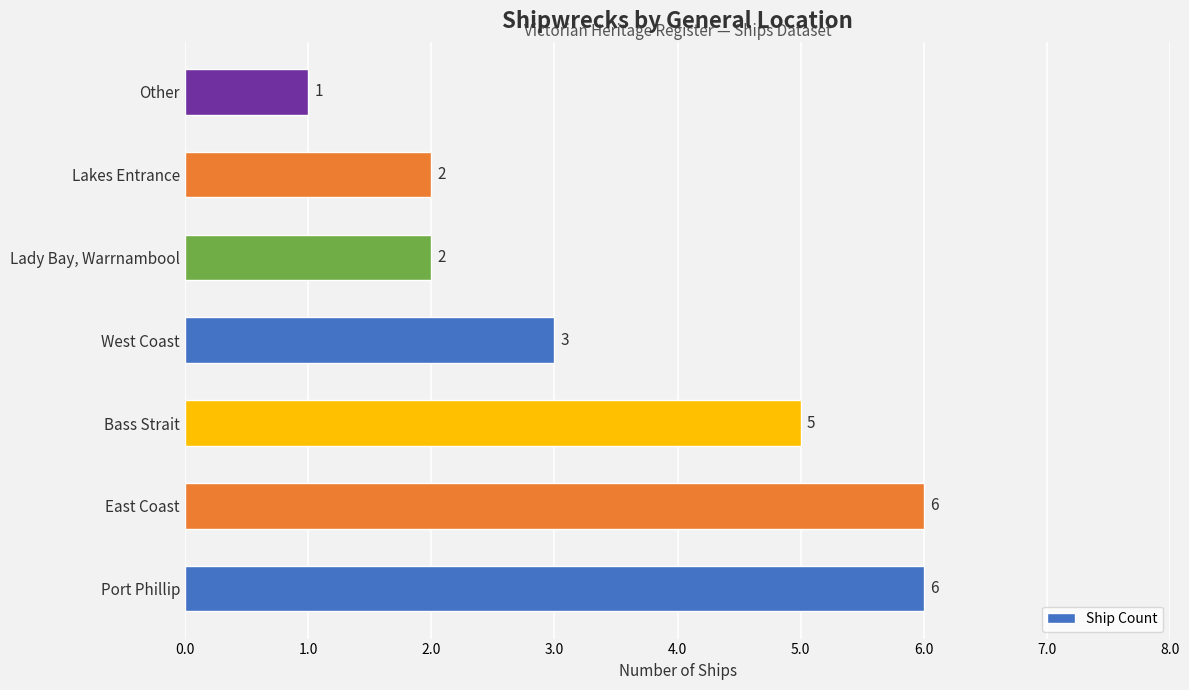

Which has a higher value, Port Phillip or Lady Bay, Warrnambool?

Port Phillip